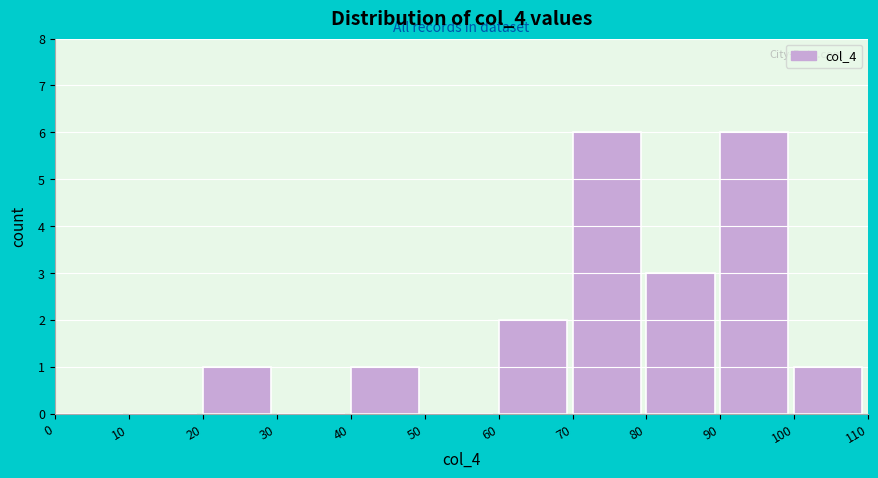

Reading left to right, transcribe this chart: for each bar, give the range it covers on the x-axis and its height. The values are not printed on the chart, so give them approximately, as read against the axis.

0 to 10: 0
10 to 20: 0
20 to 30: 1
30 to 40: 0
40 to 50: 1
50 to 60: 0
60 to 70: 2
70 to 80: 6
80 to 90: 3
90 to 100: 6
100 to 110: 1